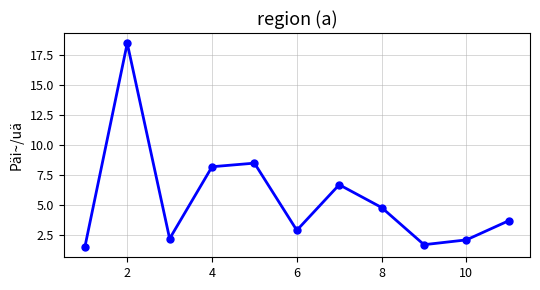

What is the smallest value displayed?

1.5